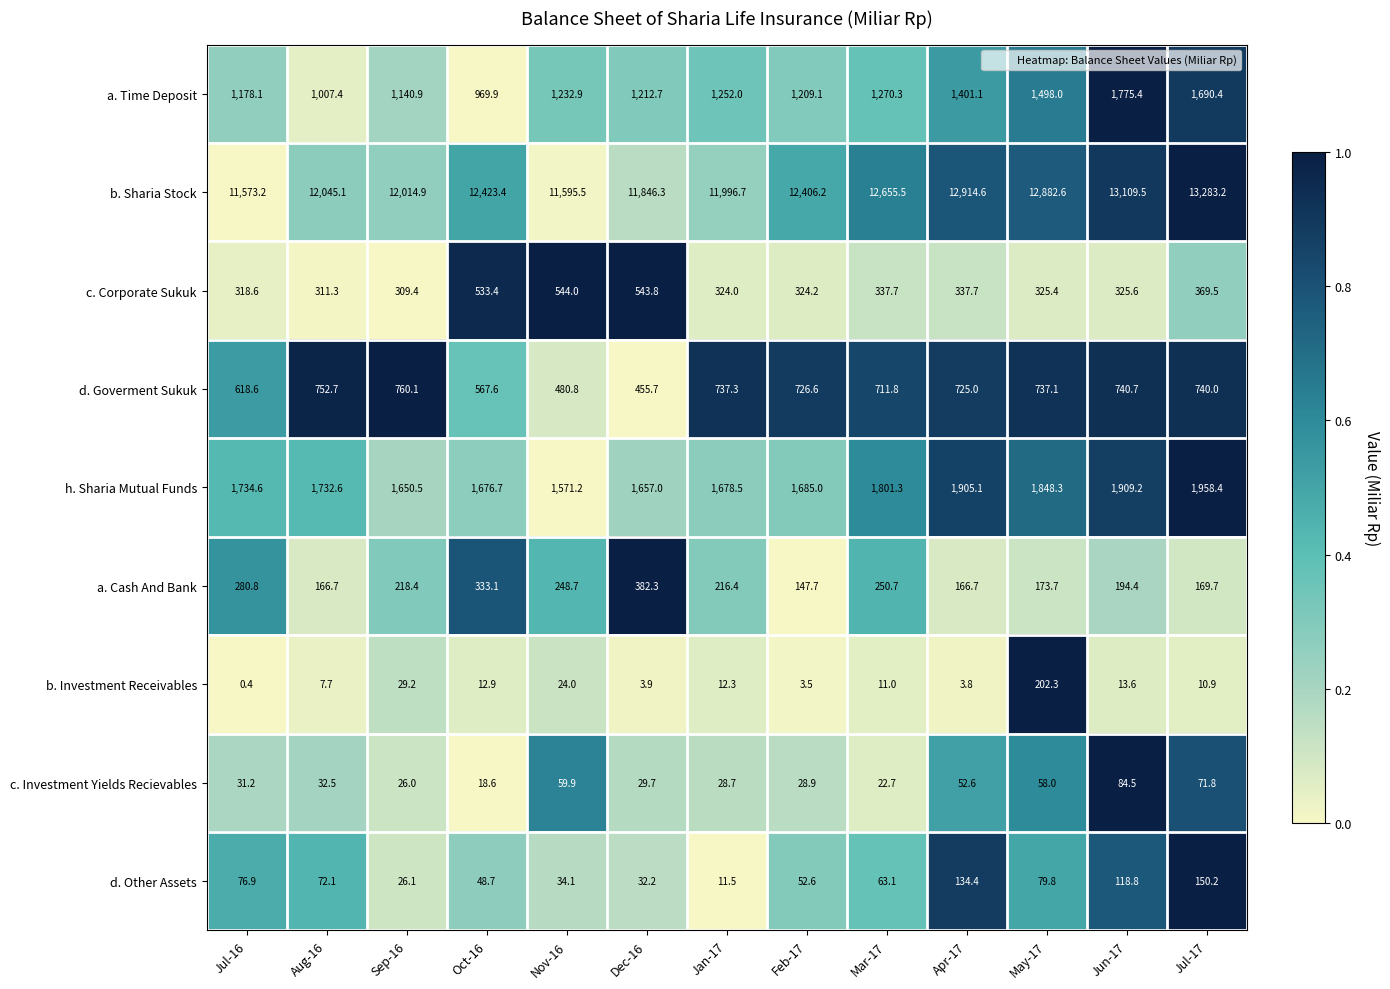

What is the difference between the maximum and minimum values in the c. Corporate Sukuk series?

234.6